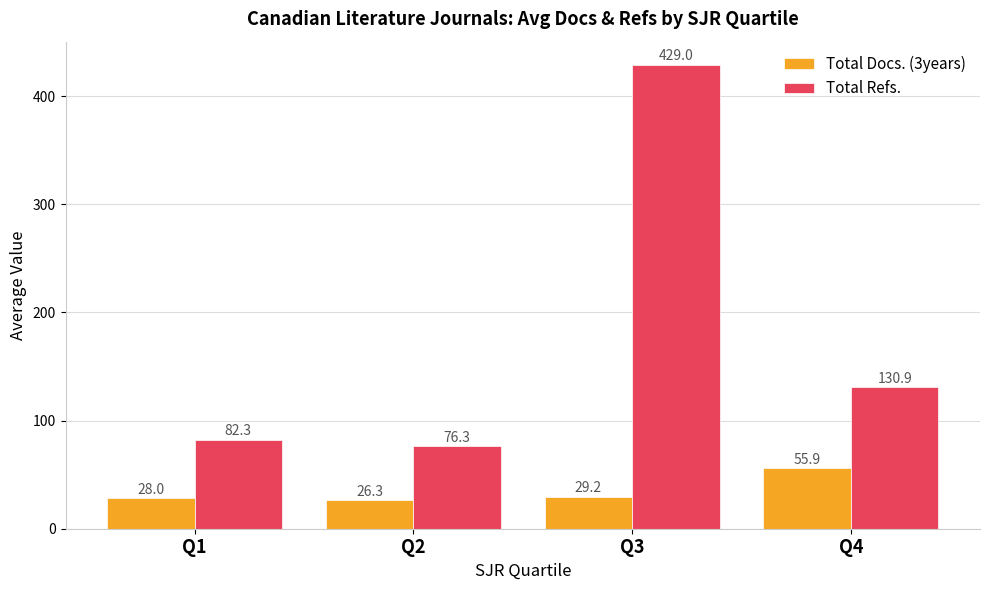

Count the number of categories in the chart.

4